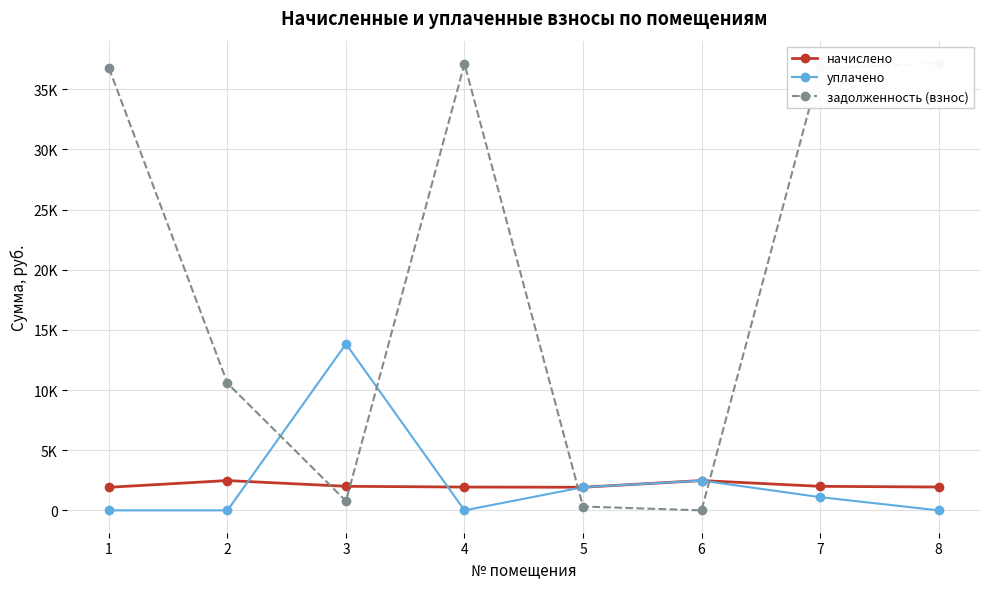

How many data points in уплачено are less than 1100?

4